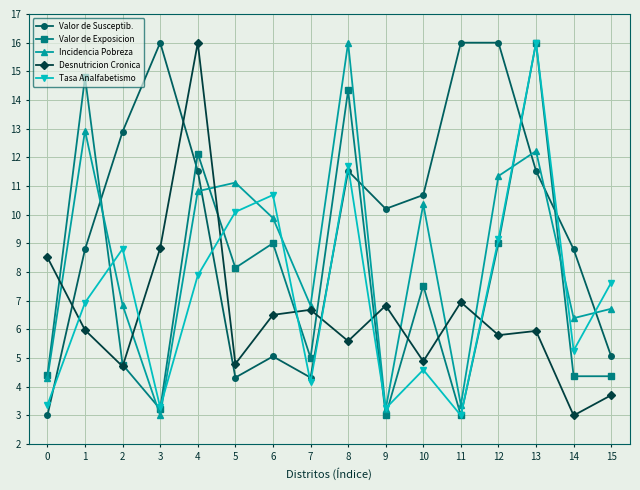

What is the value of the Incidencia Pobreza point at the 15th from the left?

6.4